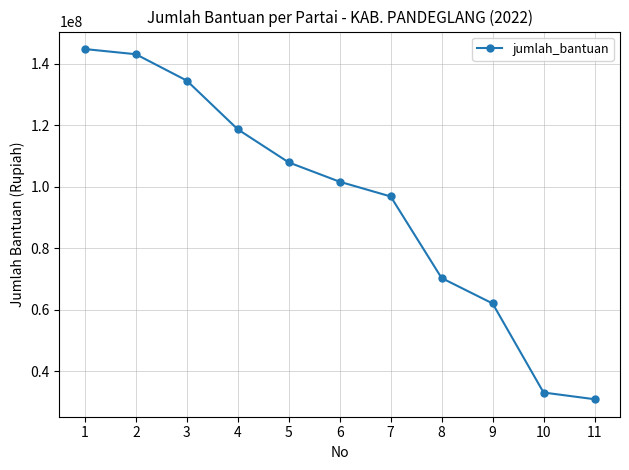

Which has a higher value, 5 or 10?

5